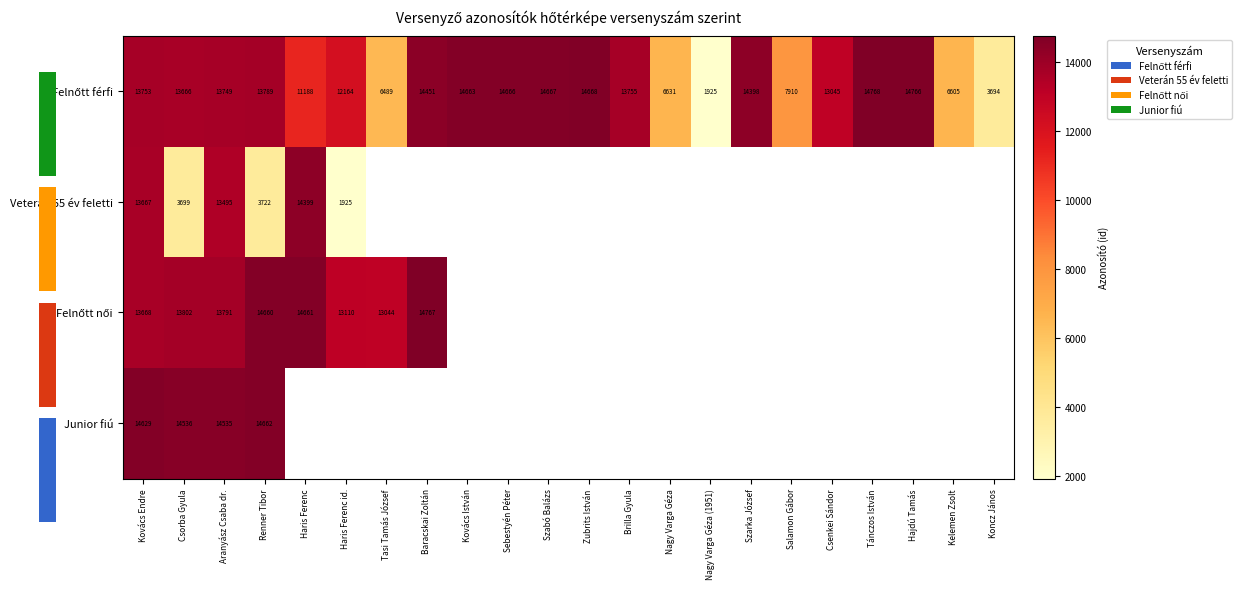

True or false: Junior fiú has a value of 4879 at Csorba Gyula.

False